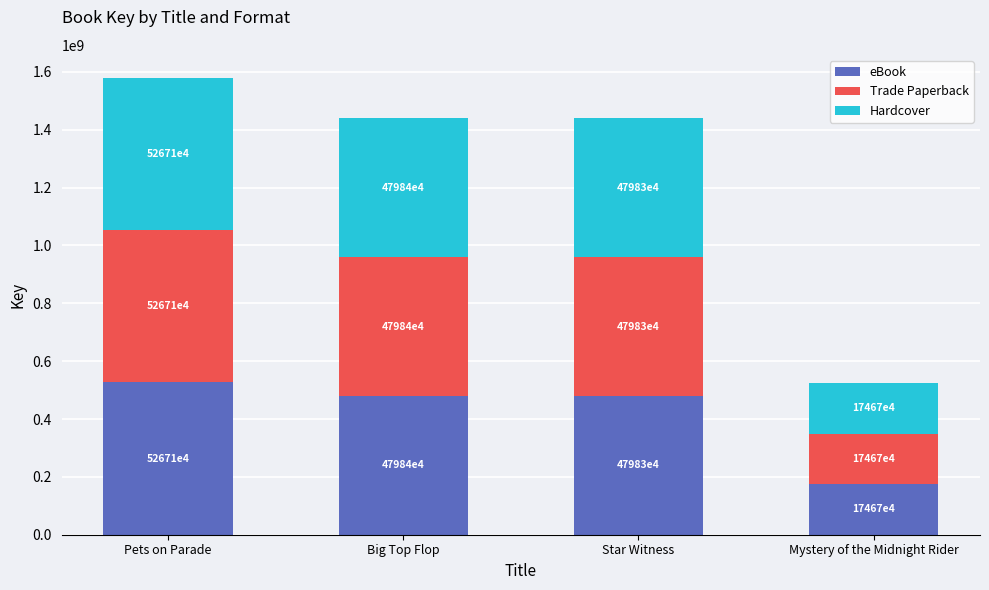

What is the sum of the eBook values at Big Top Flop and Mystery of the Midnight Rider?

654518878